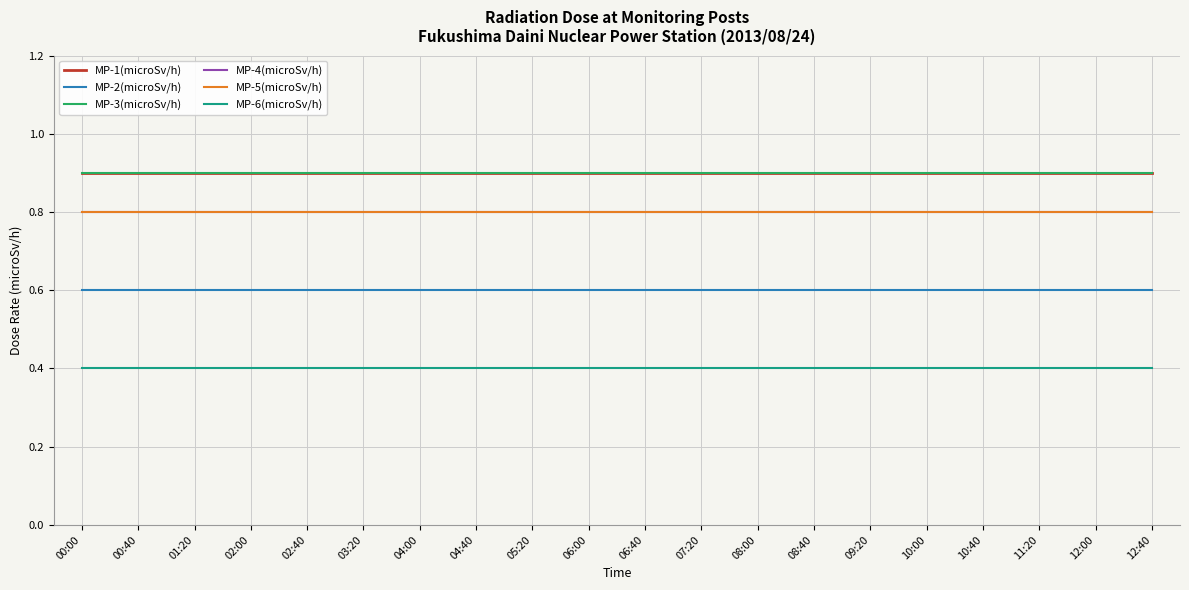

Between 00:00 and 01:20, which series saw the biggest shift?

MP-1(microSv/h)